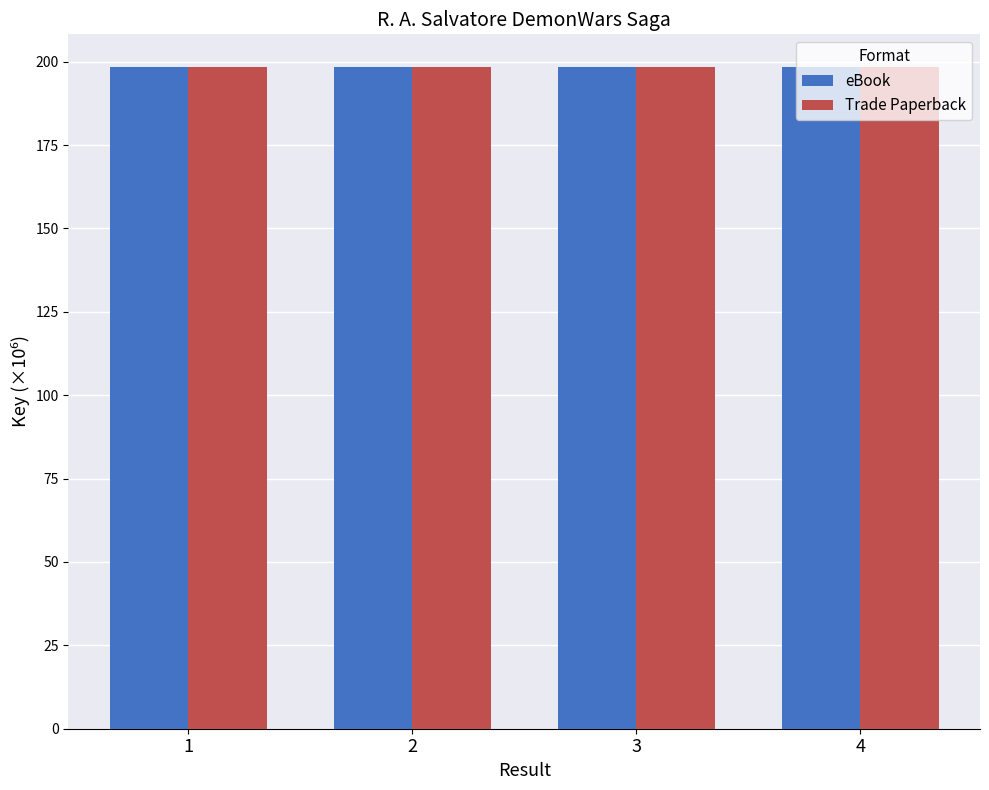

Reading left to right, list all the values displayed in this chart.

eBook: 198.3	198.3	198.3	198.3
Trade Paperback: 198.3	198.3	198.3	198.3